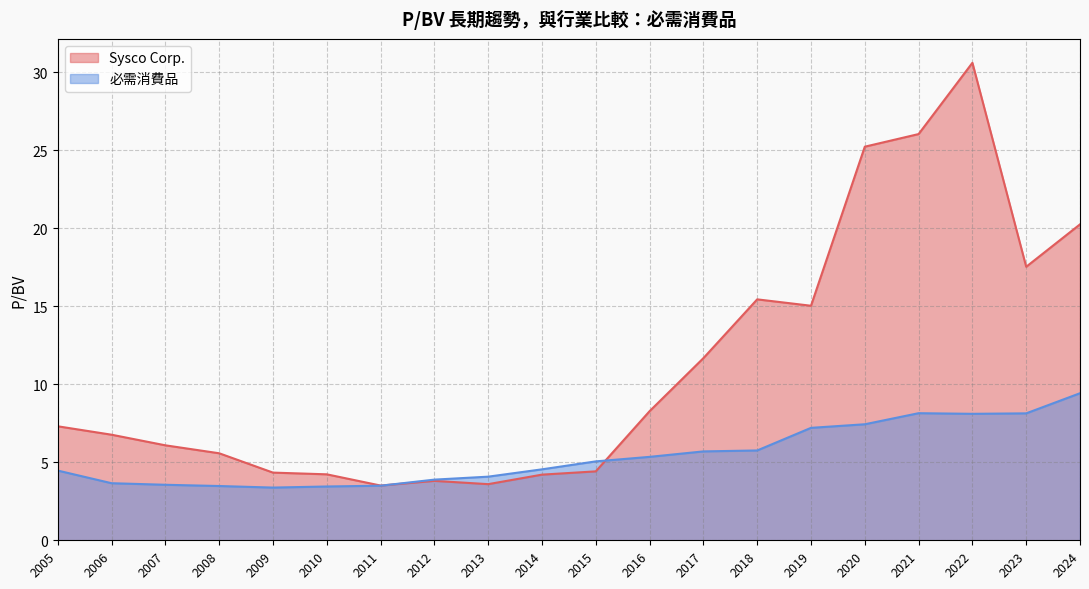

What is the difference between the maximum and minimum values in the Sysco Corp. series?

27.1